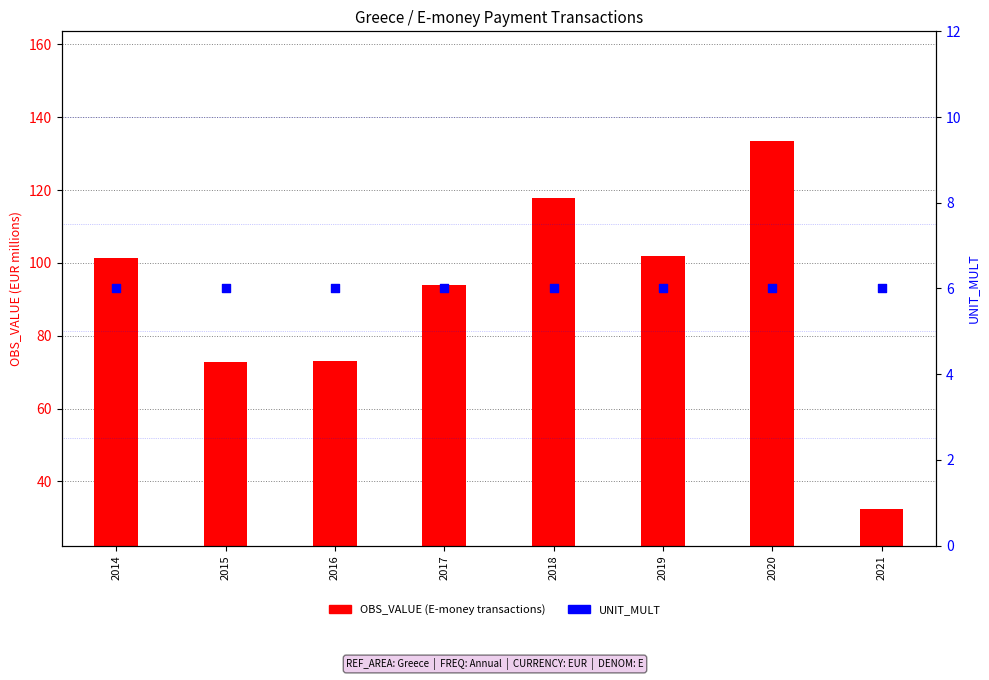

Which series reaches the maximum Y coordinate?

OBS_VALUE (E-money transactions)